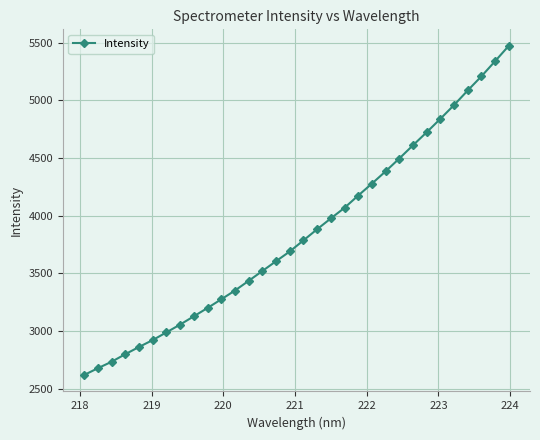

What is the difference between the second highest and second lowest values?

2660.9